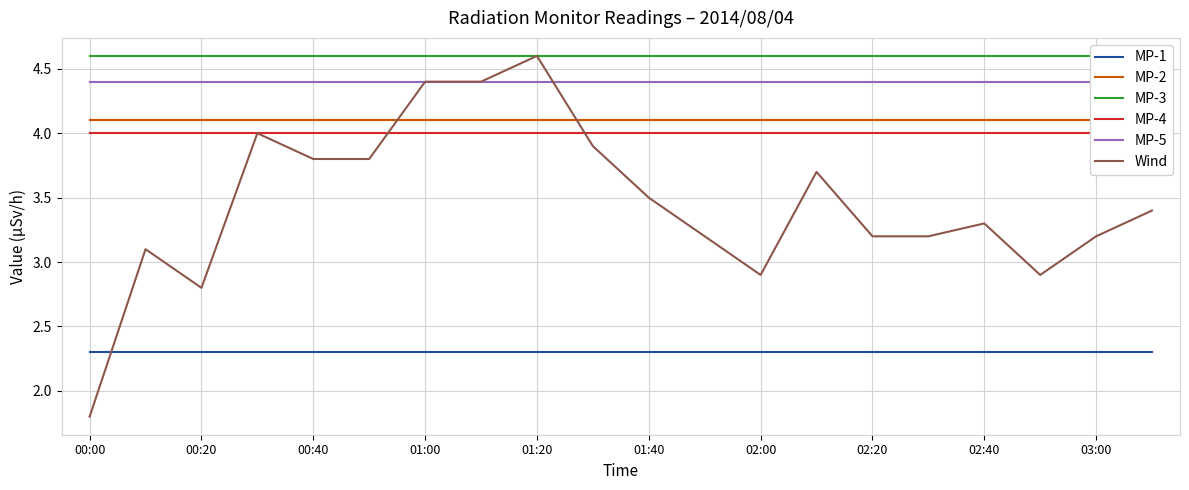

What is the sum of all MP-2 values?

82.0